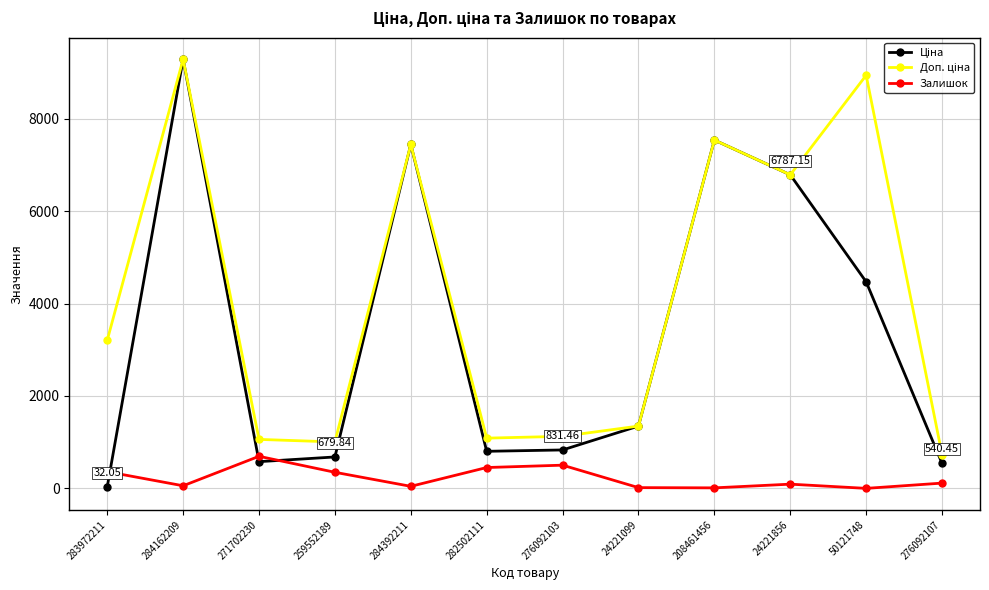

What is the total value across all series at 271702230?

2332.1